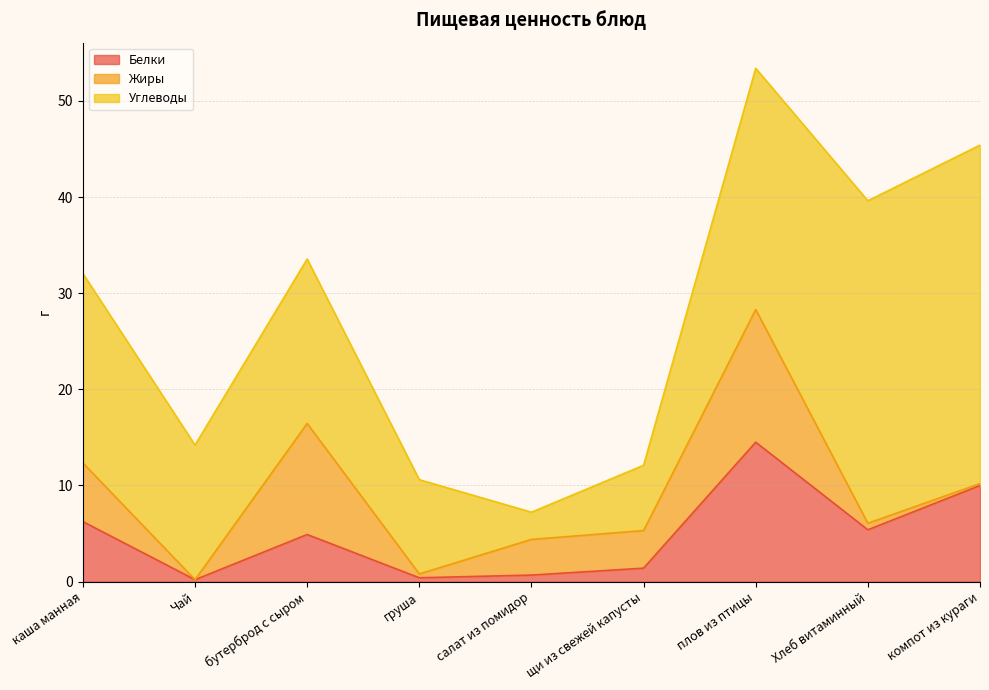

True or false: Белки and Углеводы cross at least once.

False